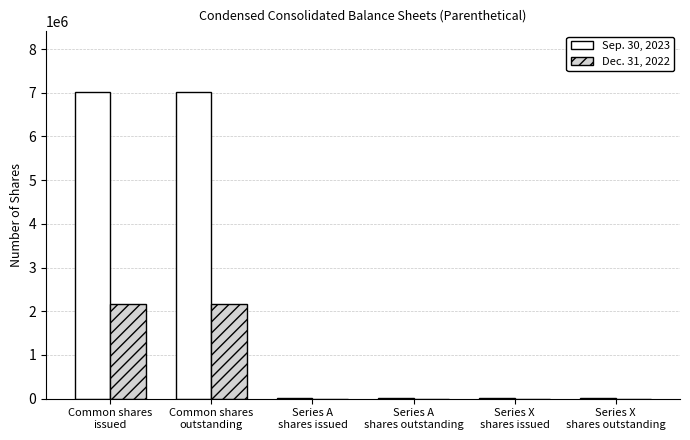

At Series X
shares issued, list the series in order from smallest to largest.

Dec. 31, 2022, Sep. 30, 2023